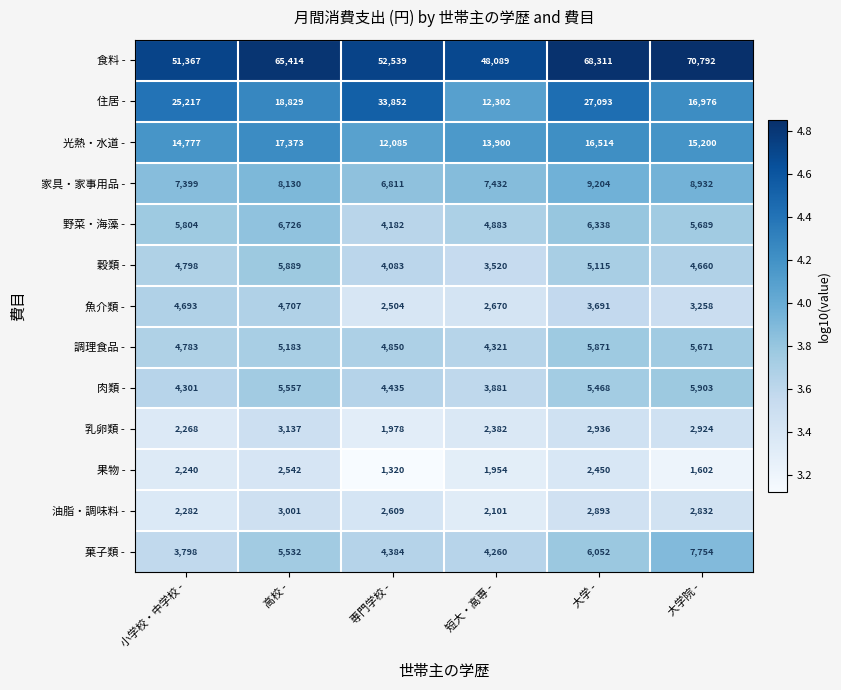

Rank the series by their maximum value, from lowest to highest.

果物 -, 油脂・調味料 -, 乳卵類 -, 魚介類 -, 調理食品 -, 穀類 -, 肉類 -, 野菜・海藻 -, 菓子類 -, 家具・家事用品 -, 光熱・水道 -, 住居 -, 食料 -